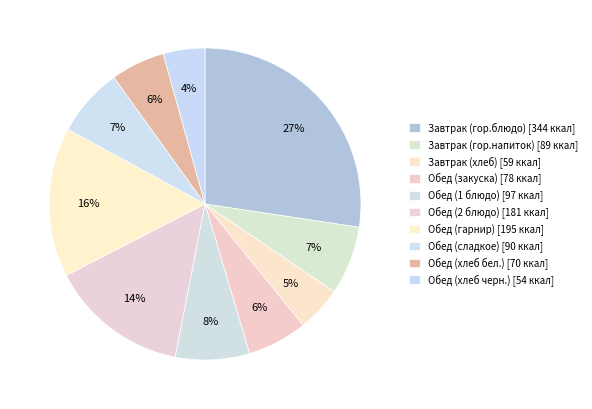

How many slices are in this pie chart?

10